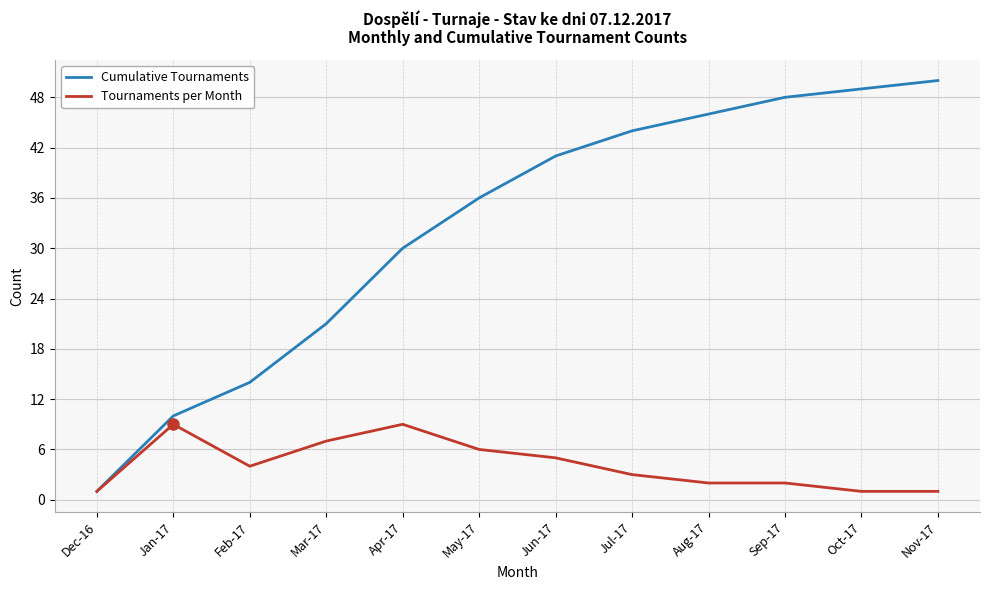

List the series in order of their overall mean, highest first.

Cumulative Tournaments, Tournaments per Month